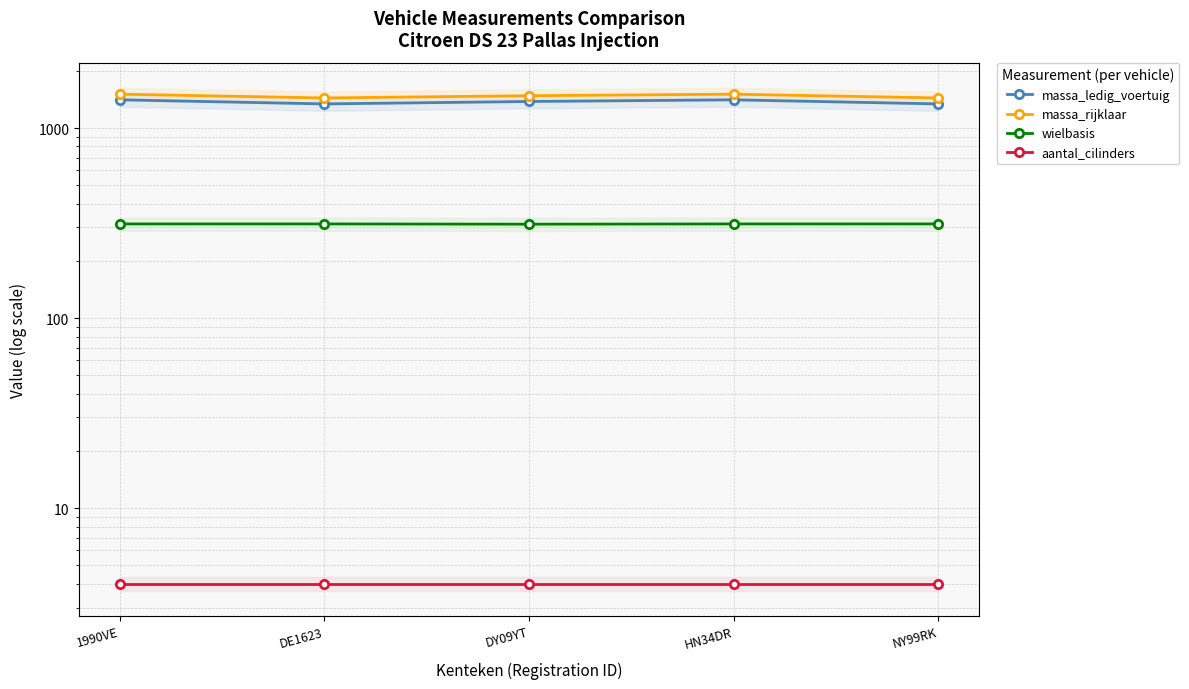

What is the total value across all series at DY09YT?

3176